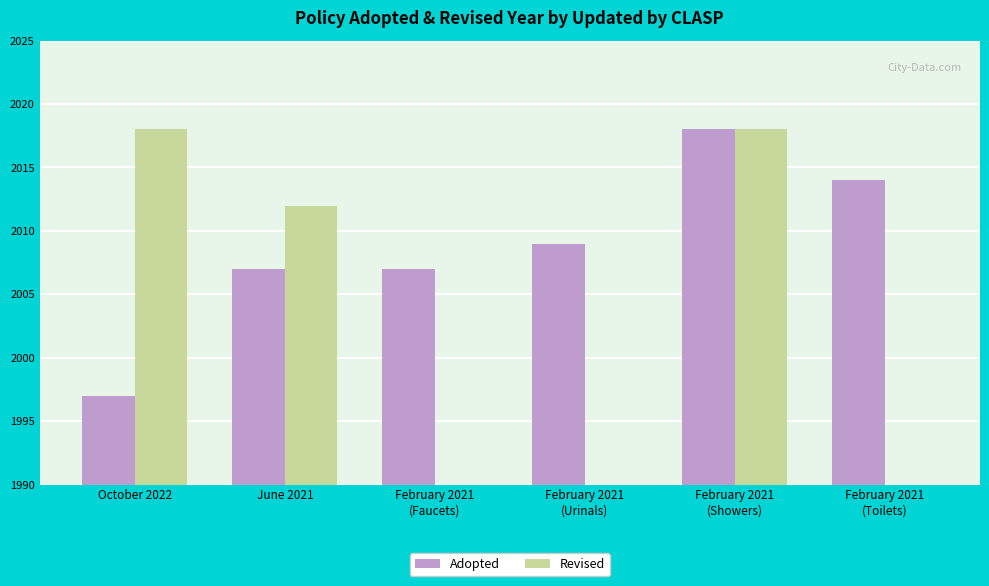

What is the total value across all series at February 2021
(Toilets)?

2014